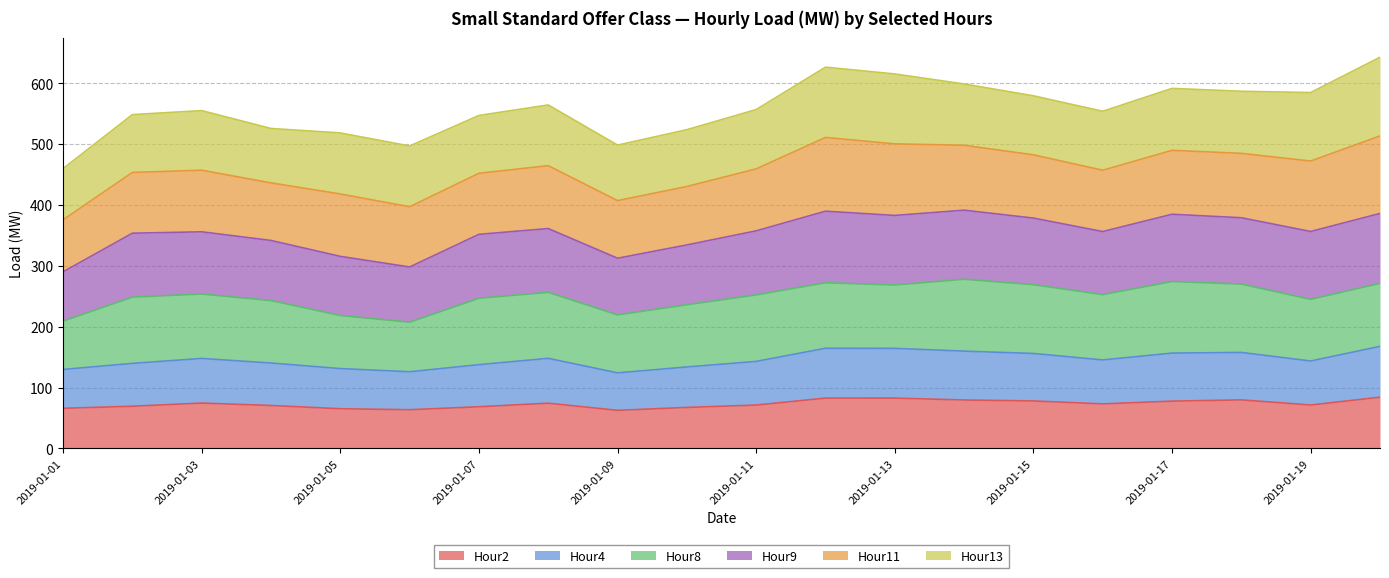

What is the minimum value for Hour2?

62.5